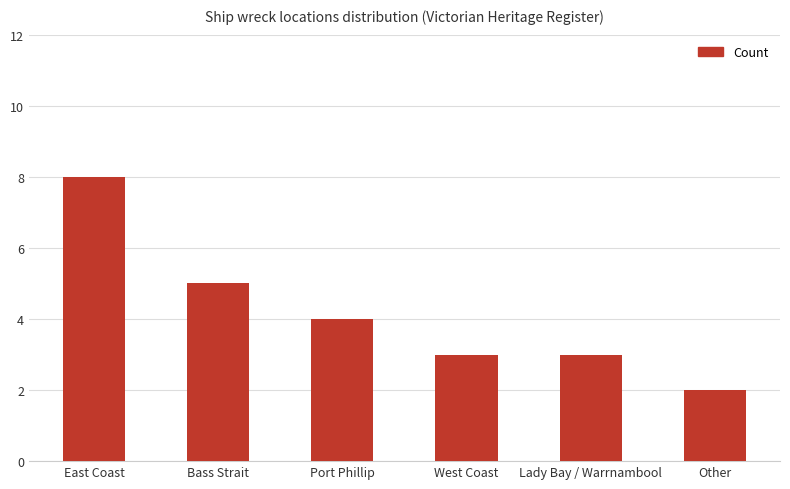

Reading left to right, extract all data points from this chart.

8	5	4	3	3	2